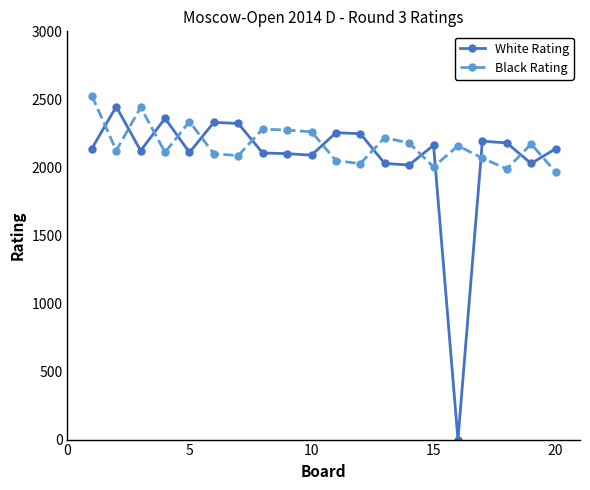

What is the value of the White Rating point at the 2nd from the left?

2447